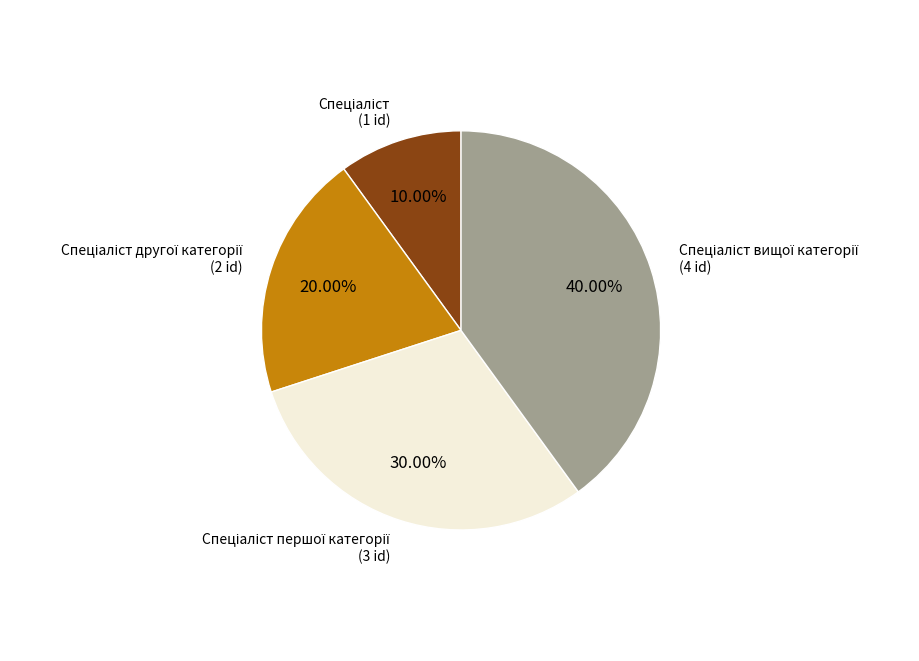

Is there a majority slice in this chart?

No